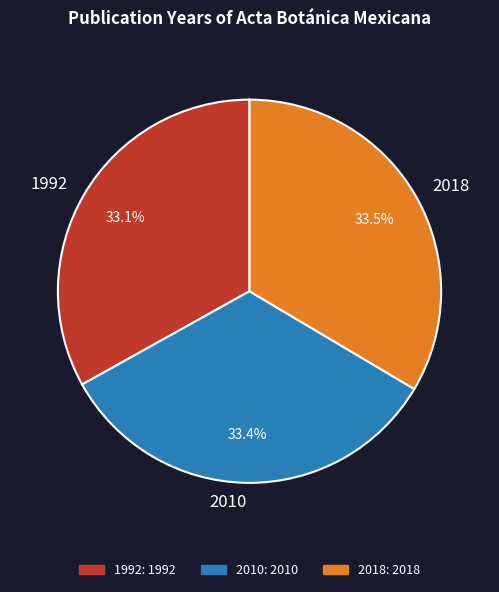

Combined, do 2010 and 2018 account for over 50%?

Yes